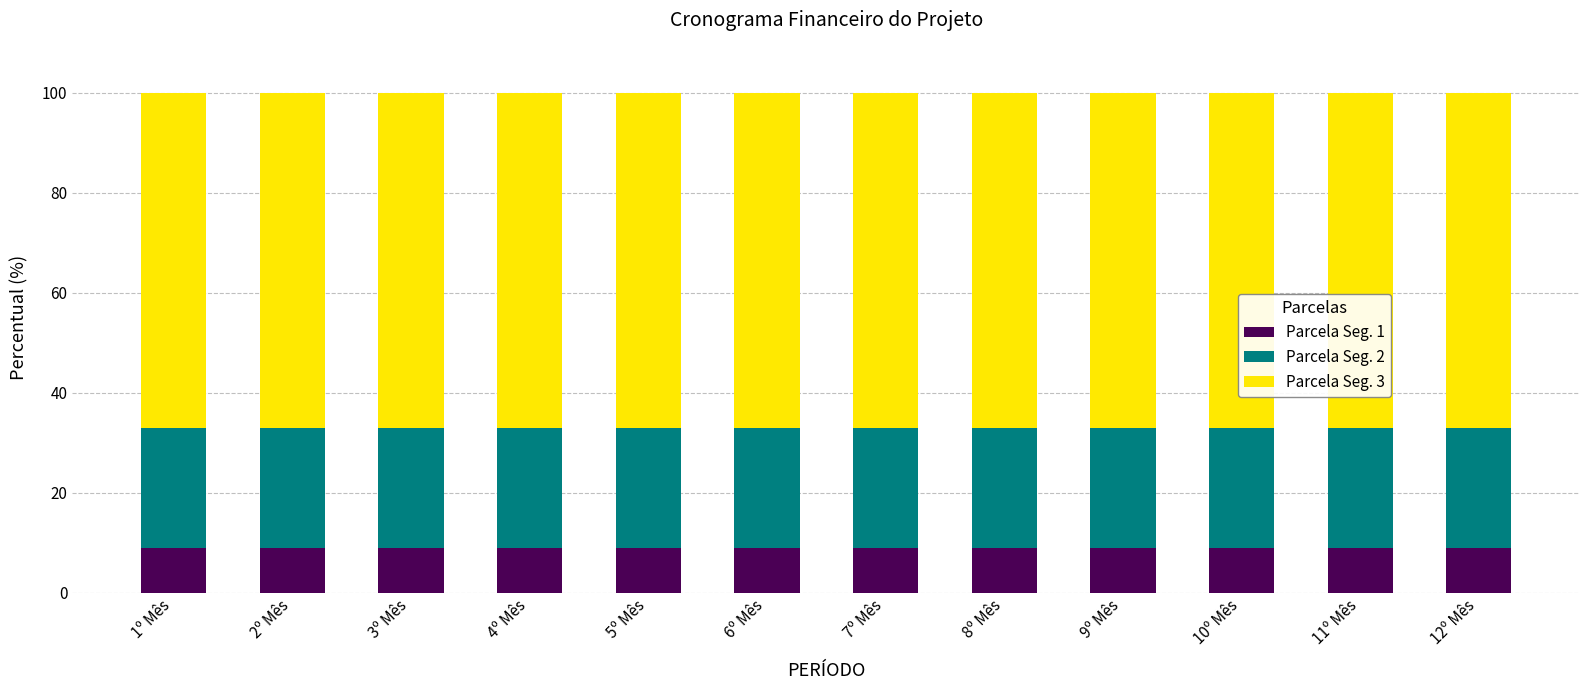

What is the total value across all series at 2º Mês?

100